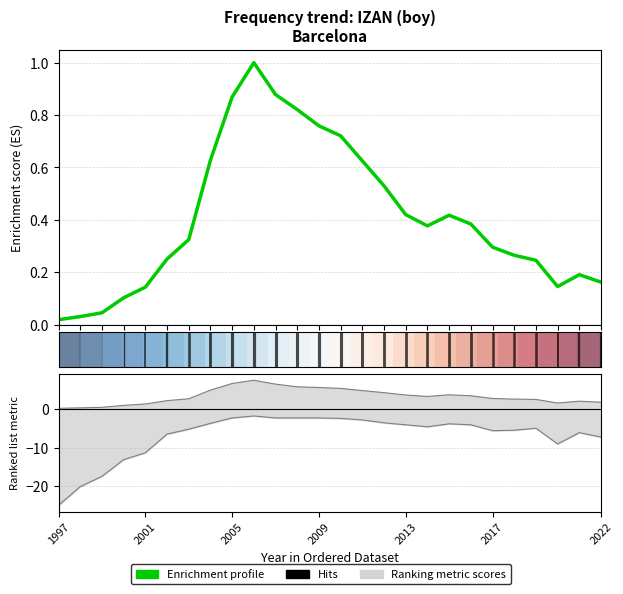

Count the number of categories in the chart.

26